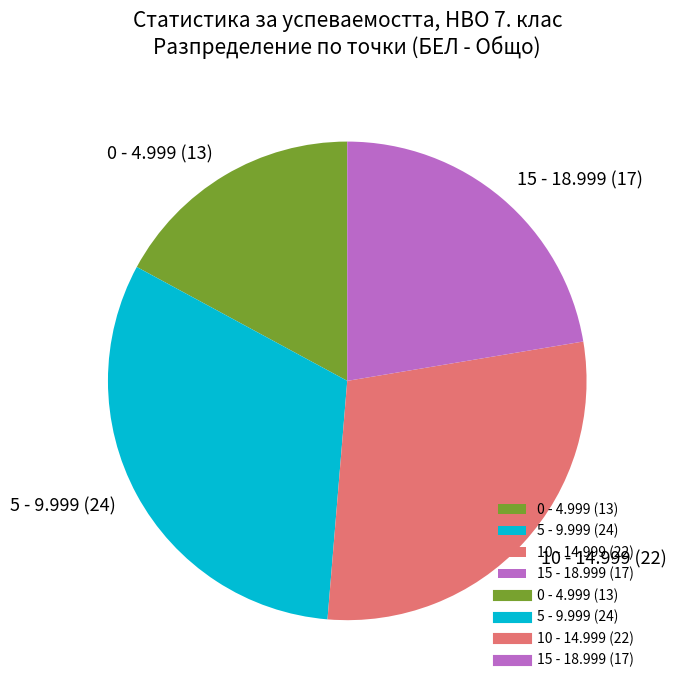

Is there any slice that represents more than half of the pie?

No